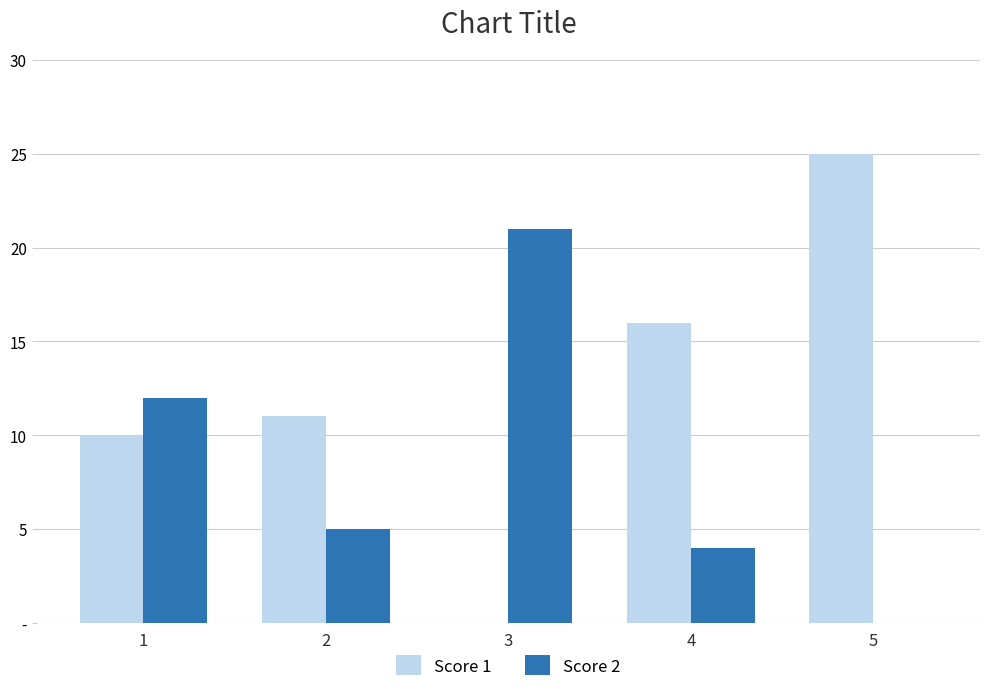

What are all the series names shown in the legend?

Score 1, Score 2